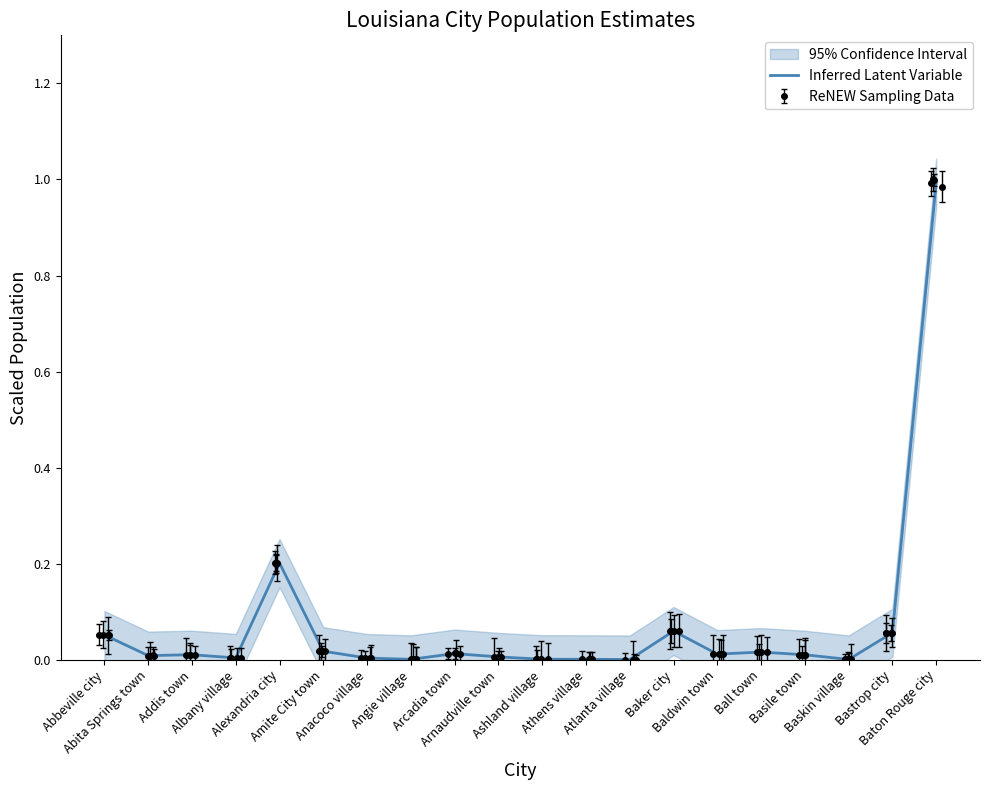

What is the difference between the values at Abita Springs town and Baker city?

0.1